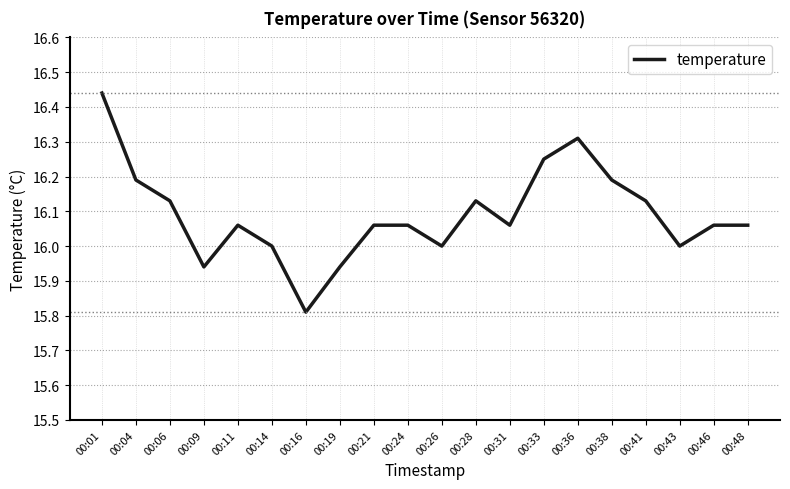

What is the difference between the maximum and minimum values?

0.6